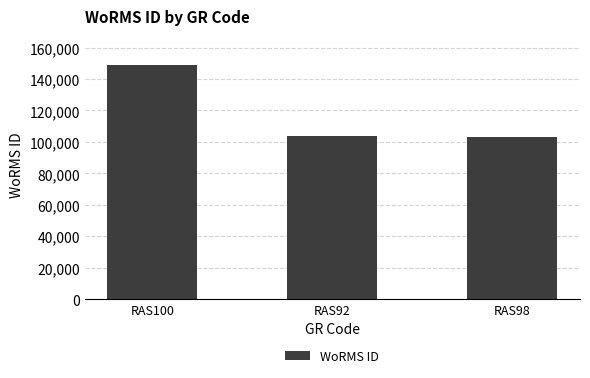

What is the label of the 3rd bar from the left?

RAS98